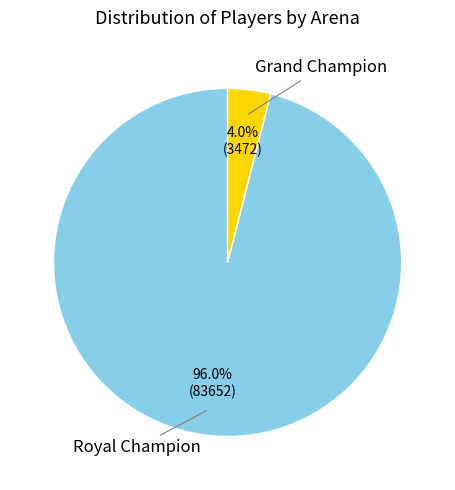

To the nearest percent, what portion does Royal Champion represent?

96%